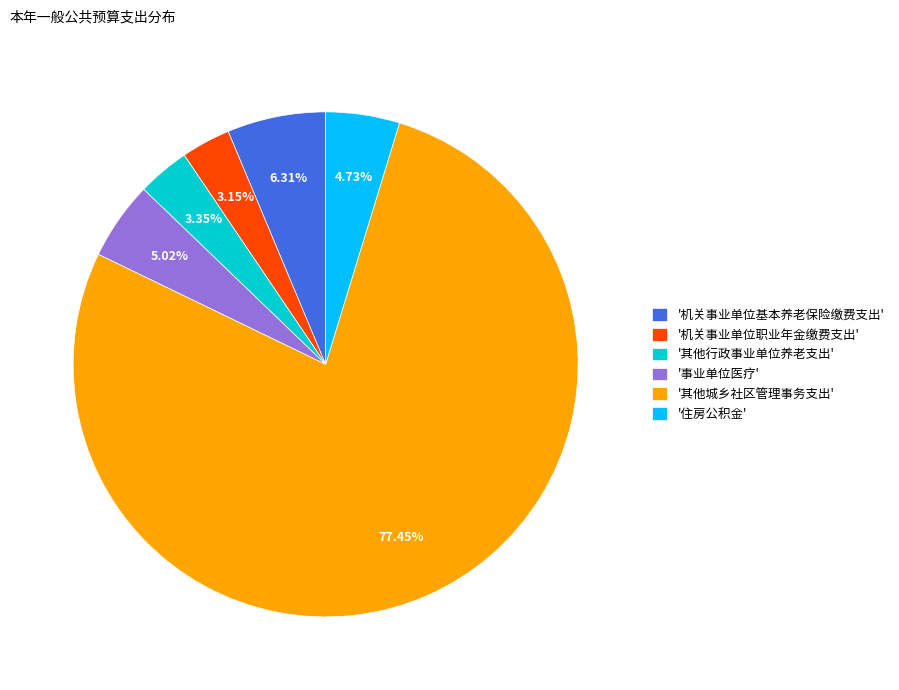

Which category has the biggest portion of the pie?

'其他城乡社区管理事务支出'